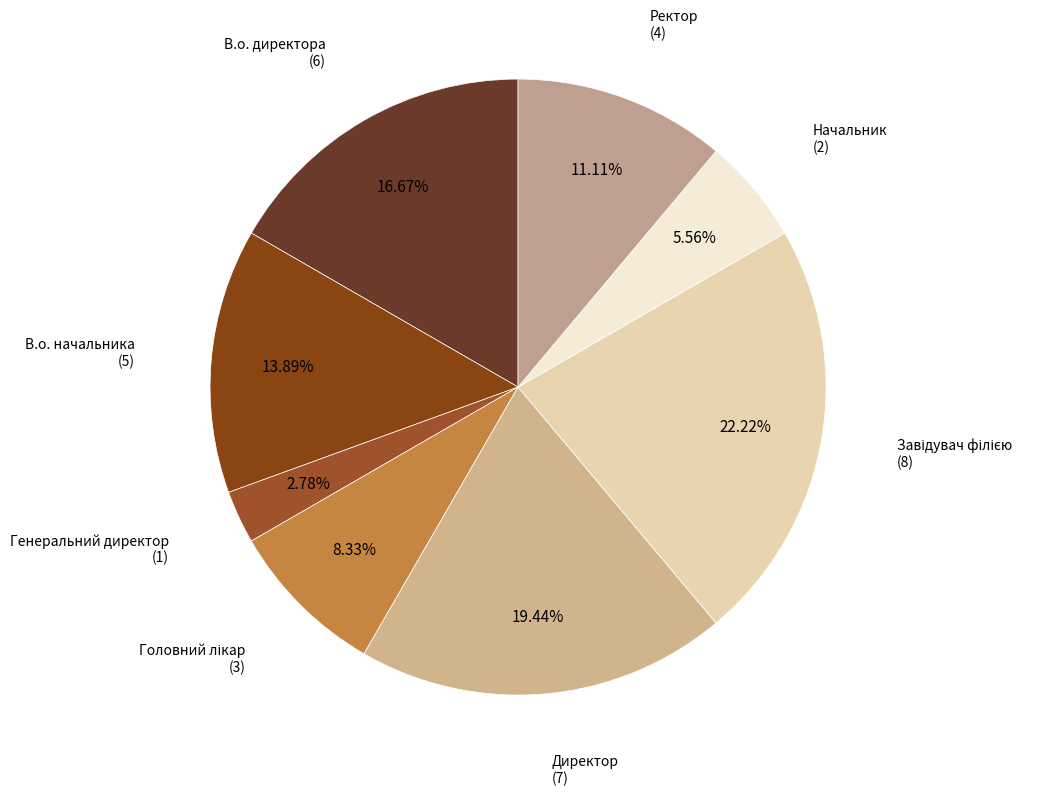

How many segments does this pie chart have?

8